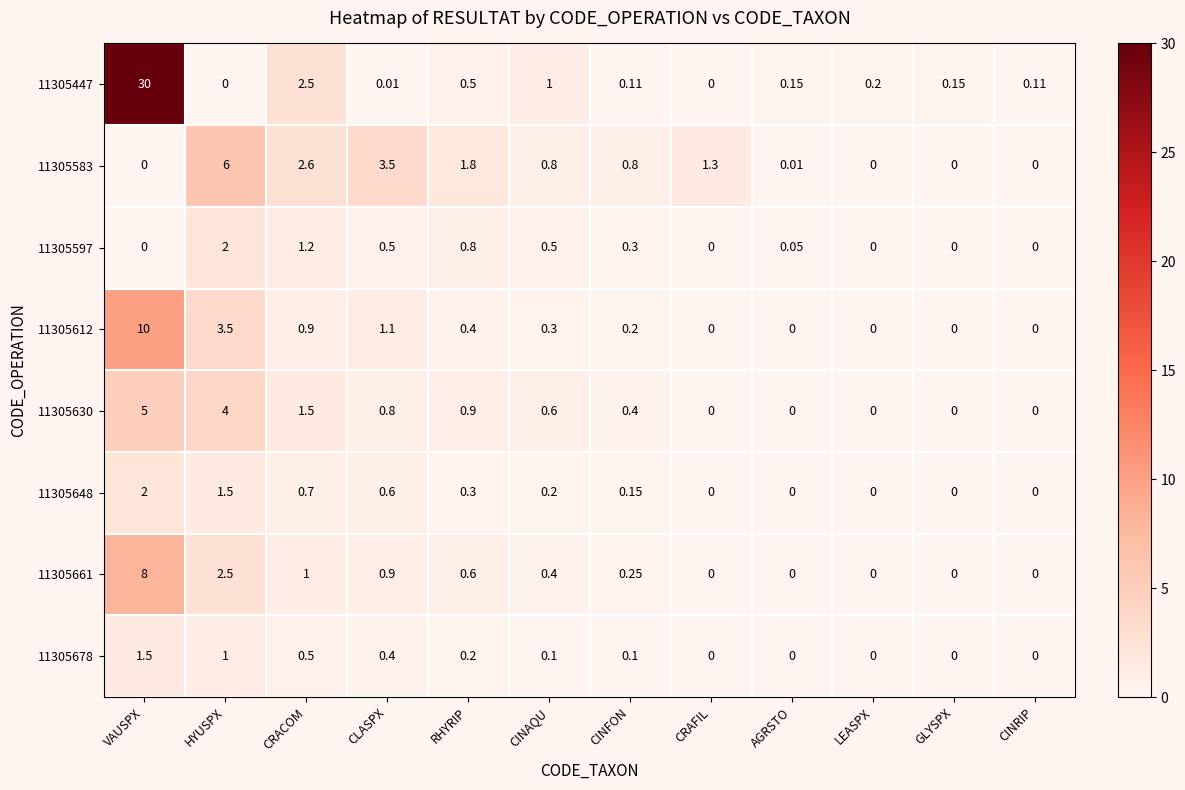

At which category is the sum across all series the highest?

VAUSPX